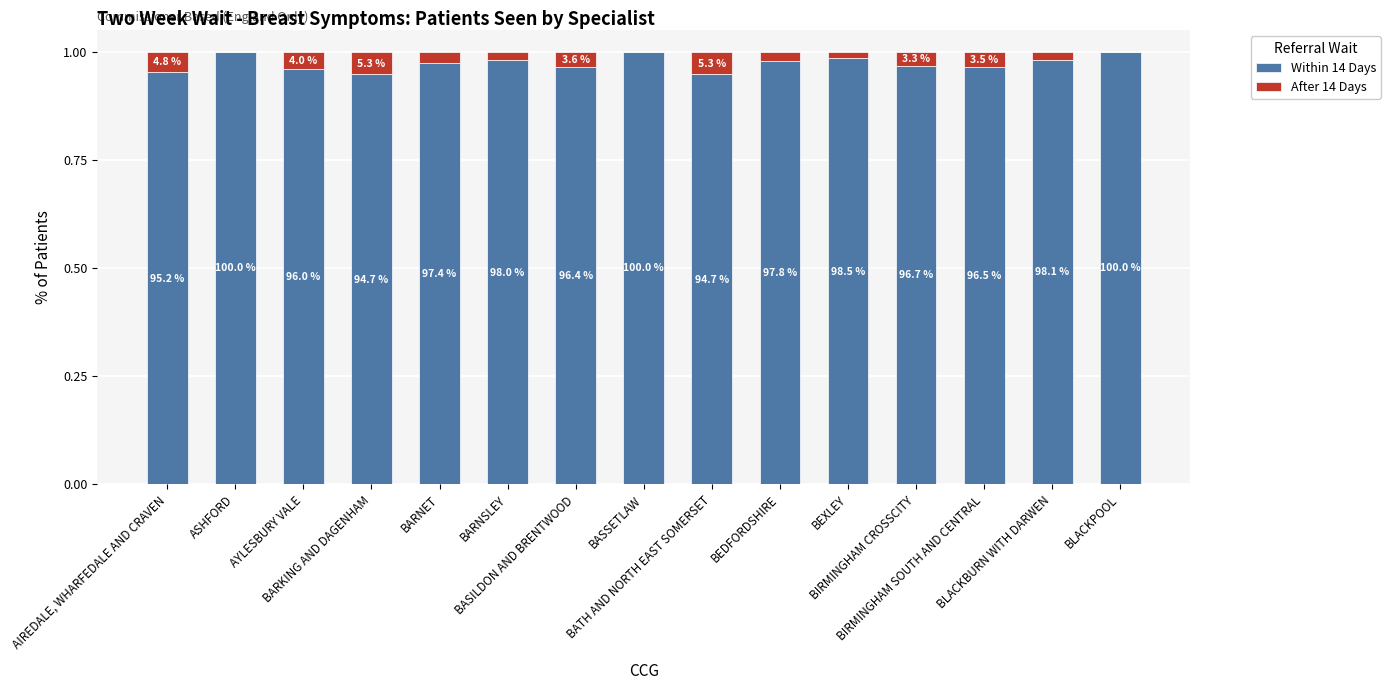

What are all the series names shown in the legend?

Within 14 Days, After 14 Days